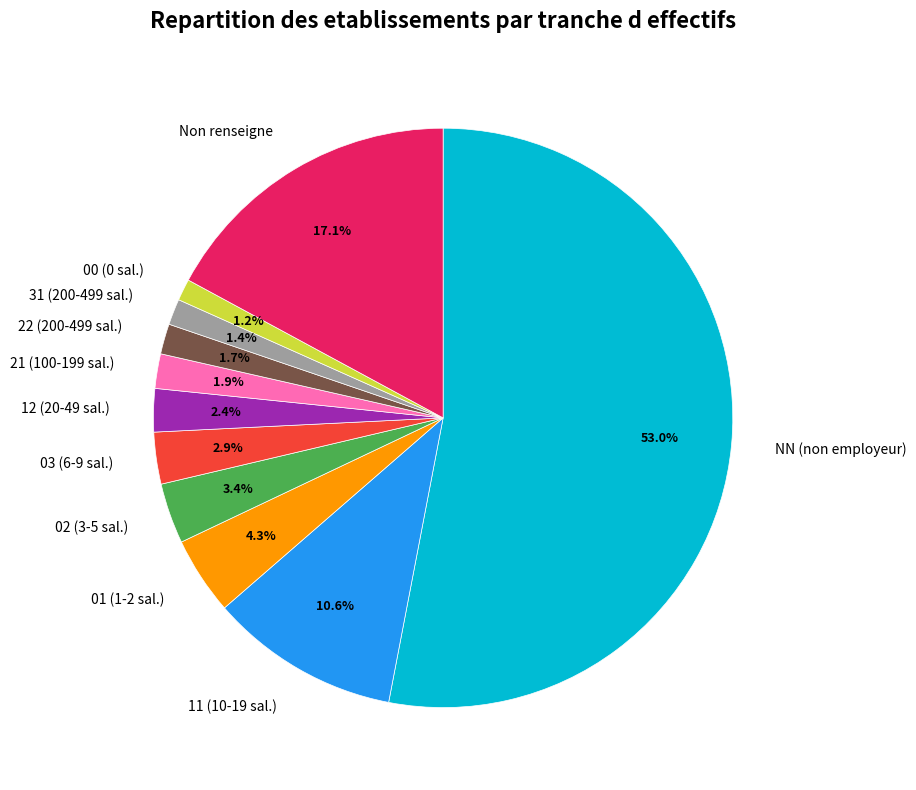

Between 02 (3-5 sal.) and 01 (1-2 sal.), which is larger?

01 (1-2 sal.)